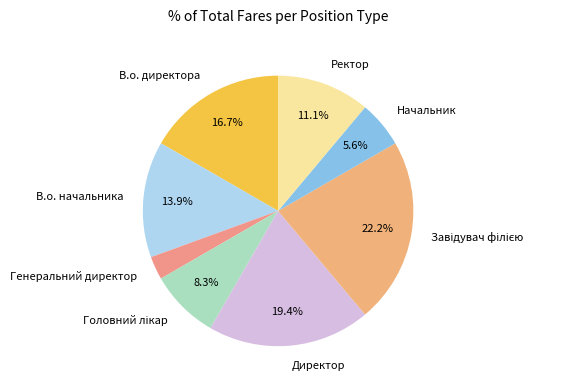

To the nearest percent, what is the combined percentage of Генеральний директор and В.о. начальника?

17%